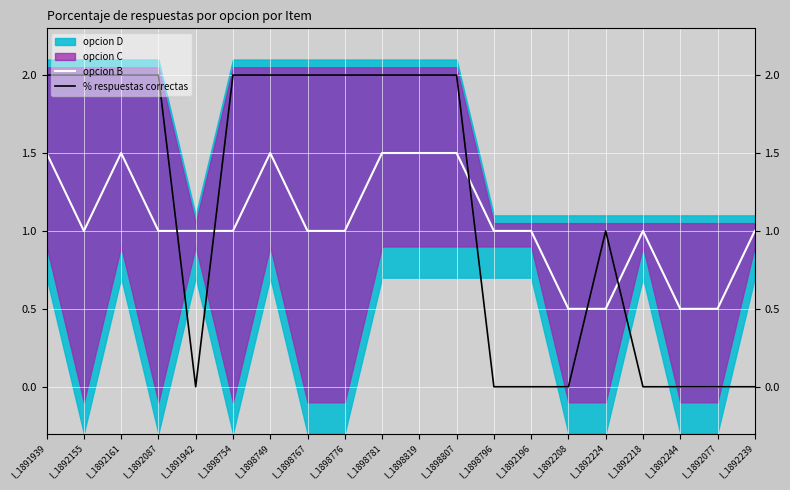

How many intersections are there between opcion B and % respuestas correctas?

5